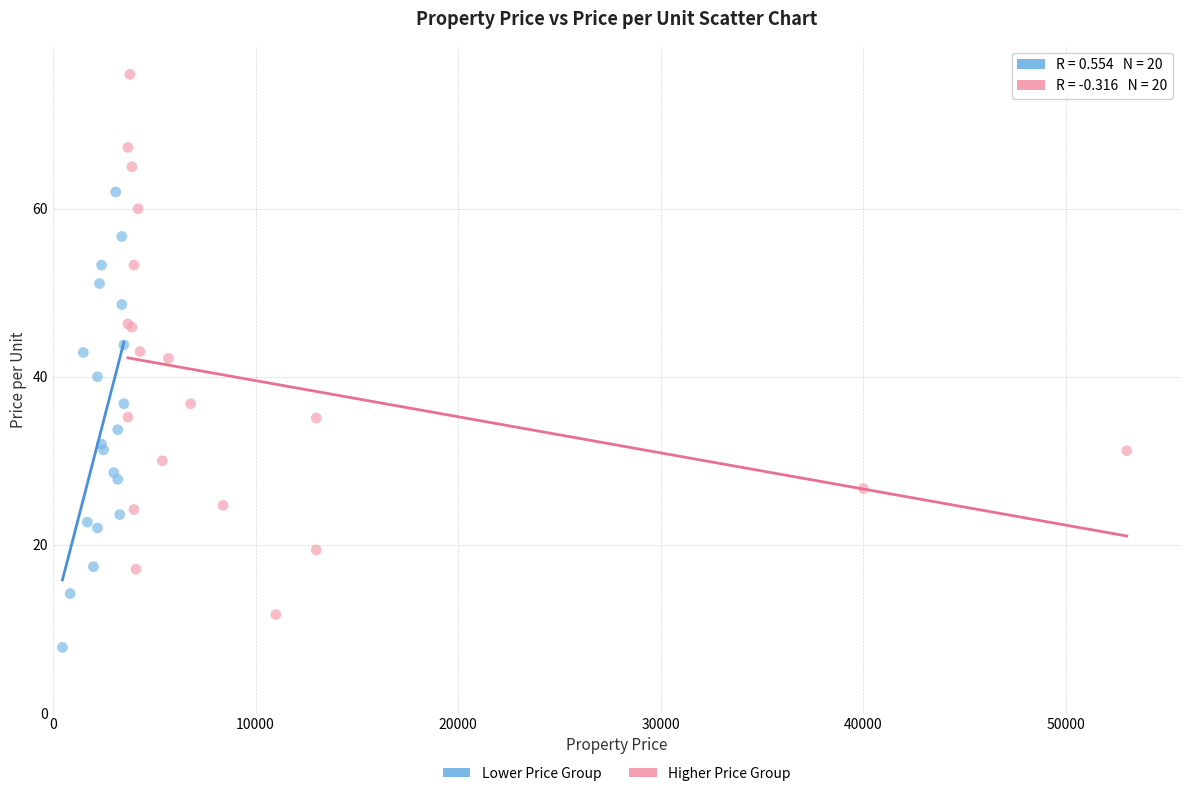

Which series has the largest Y range (max minus min)?

Higher Price Group